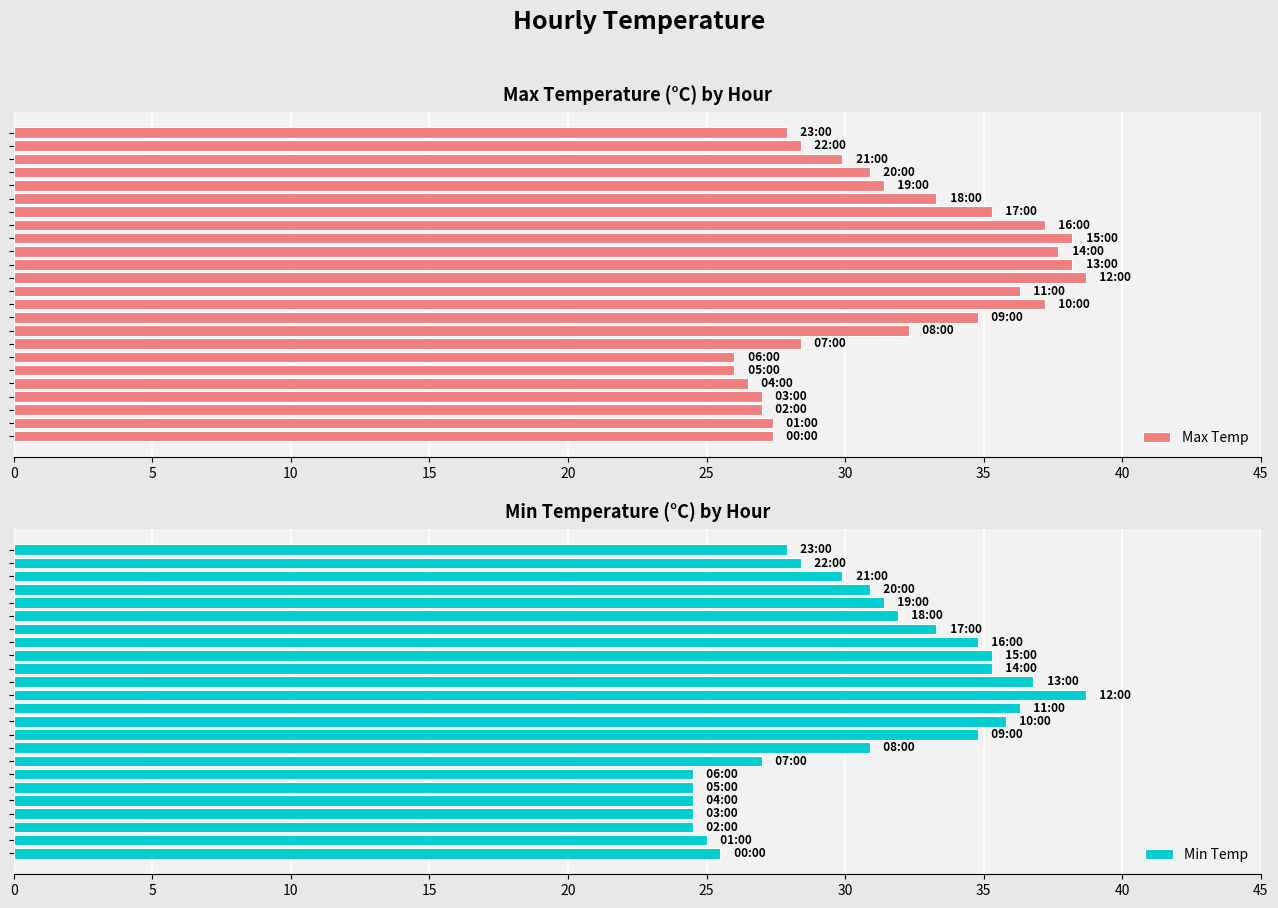

What is the minimum value shown in the chart?

24.5